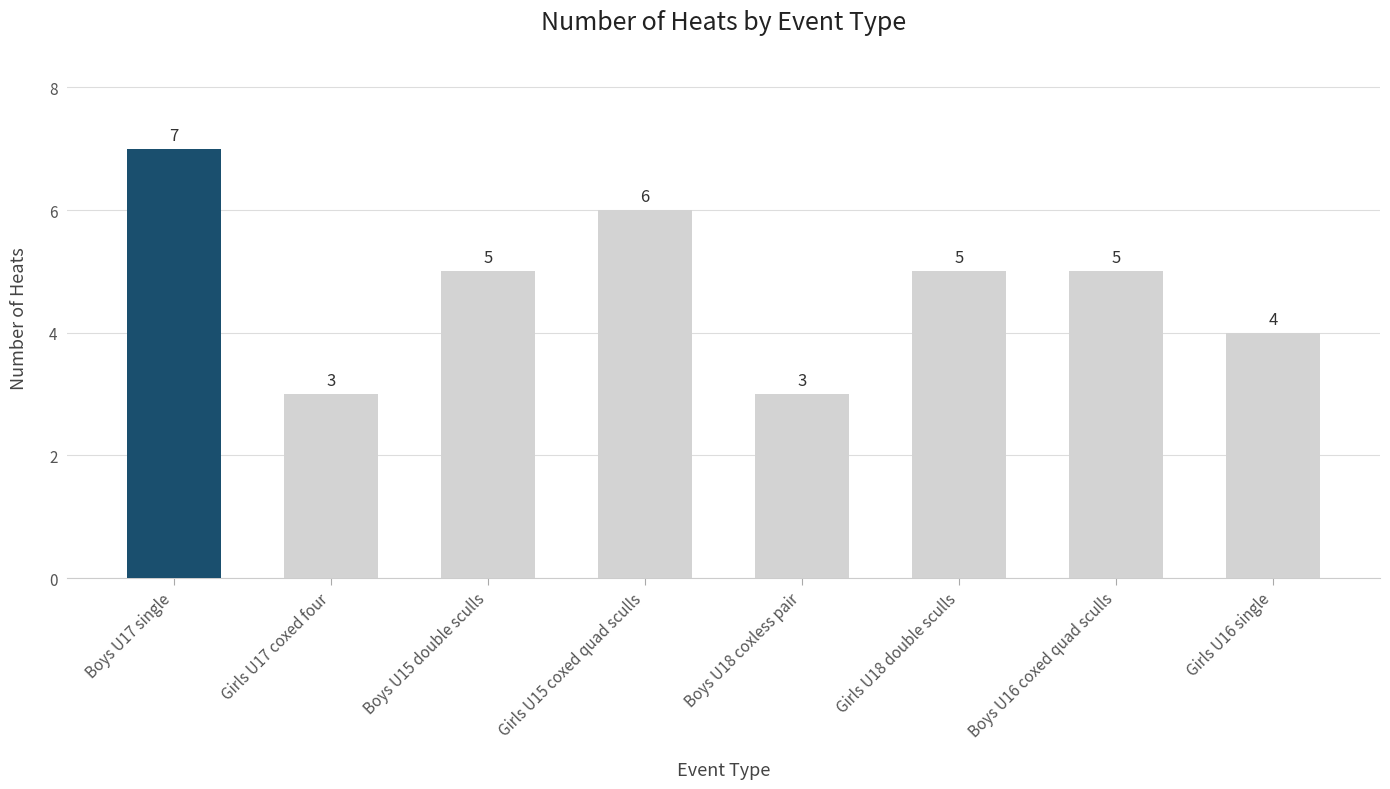

The value at Boys U16 coxed quad sculls is 8. True or false?

False